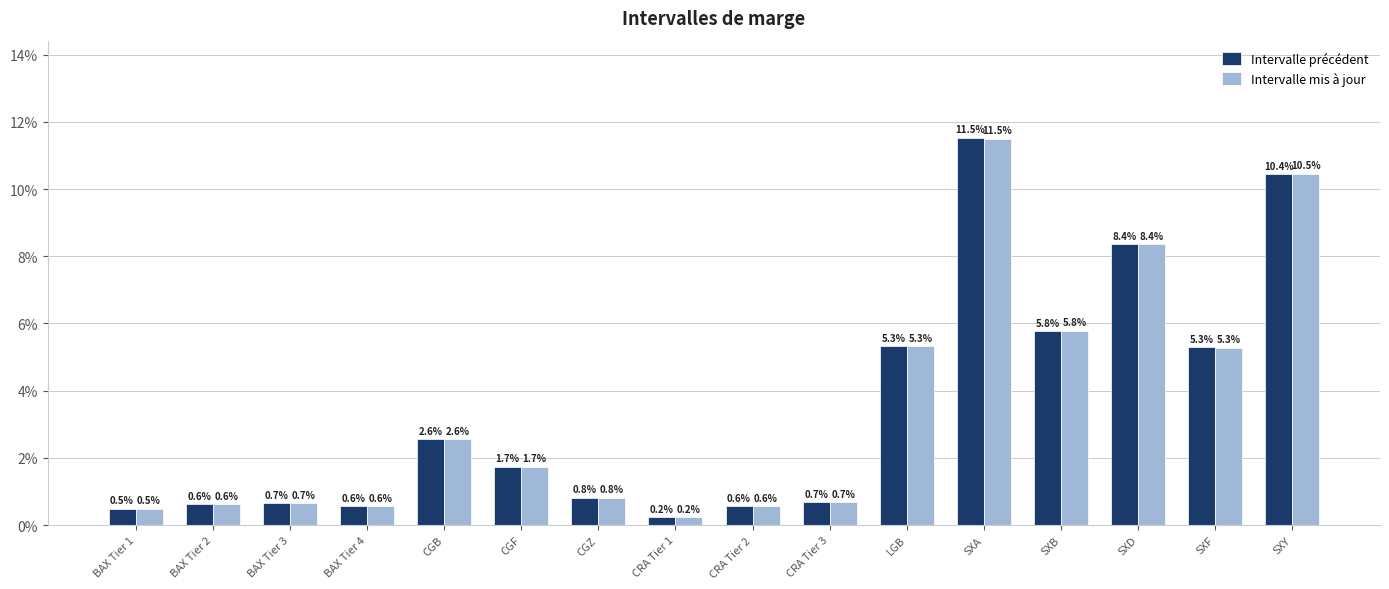

List the series in order of their peak value, highest first.

Intervalle précédent, Intervalle mis à jour